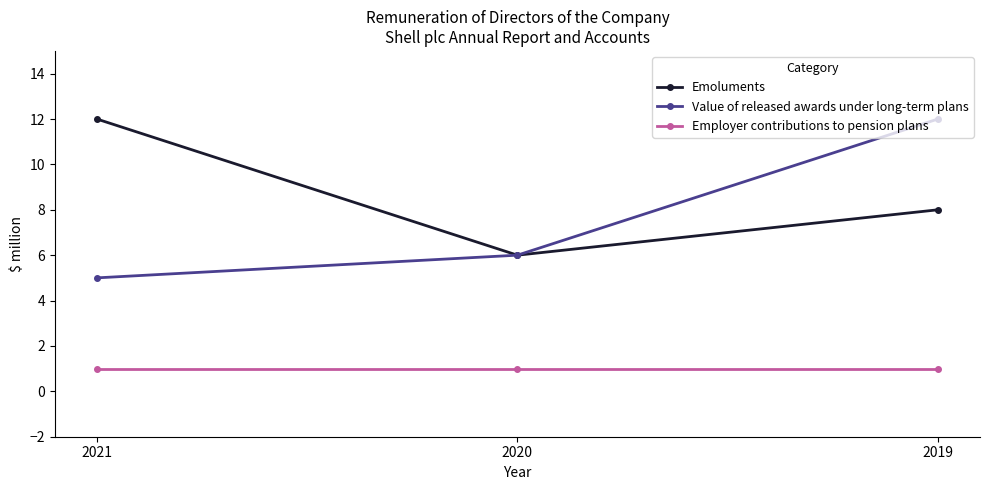

How many series are shown in this chart?

3